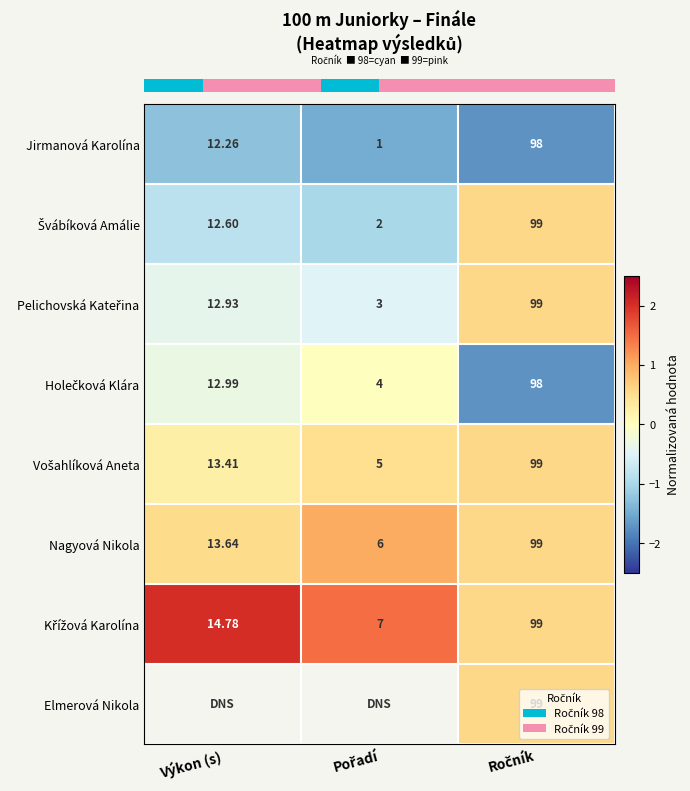

The value of row_1 at Ročník is 0.3. True or false?

False